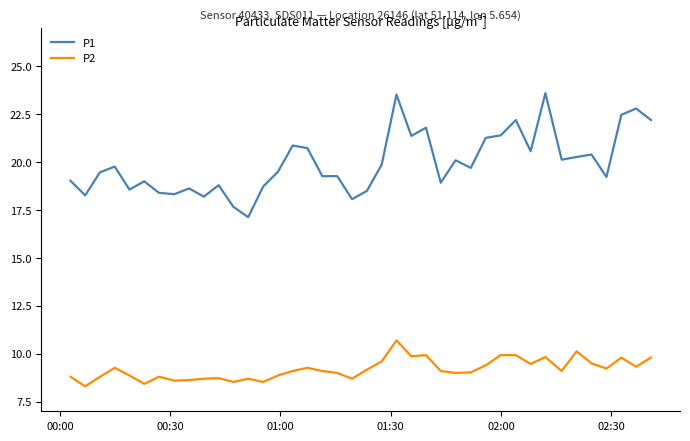

List the series in order of their overall mean, highest first.

P1, P2